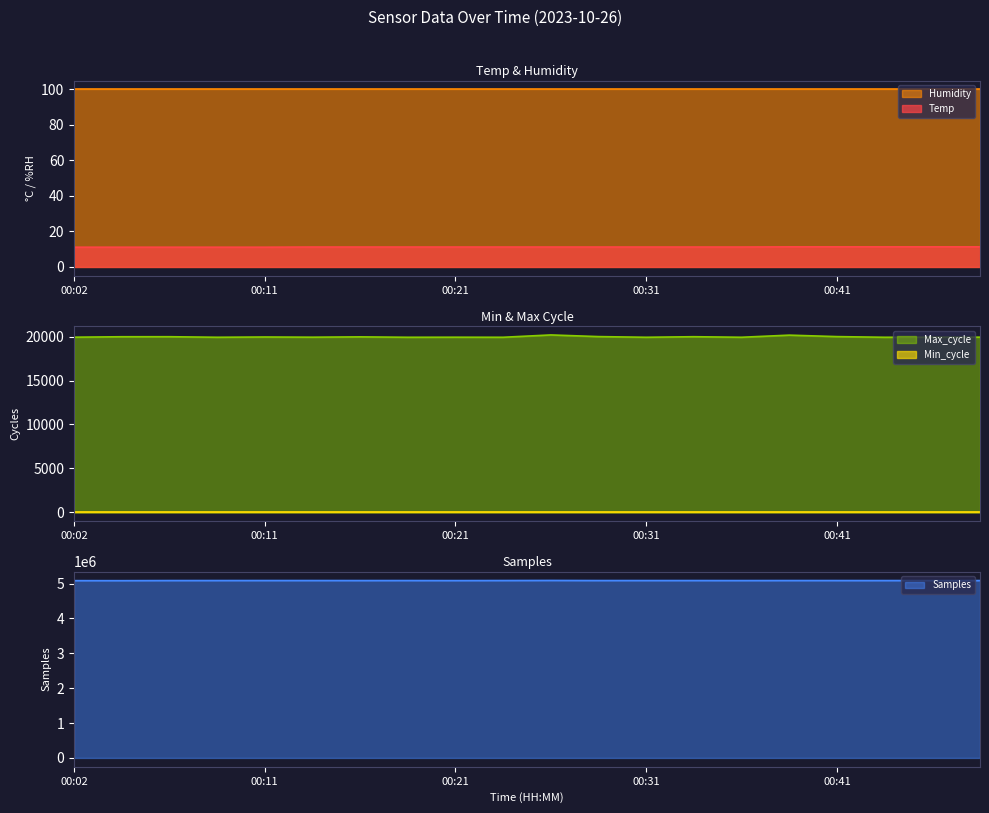

What is the difference between the highest and lowest values at 00:29?

5084866.8